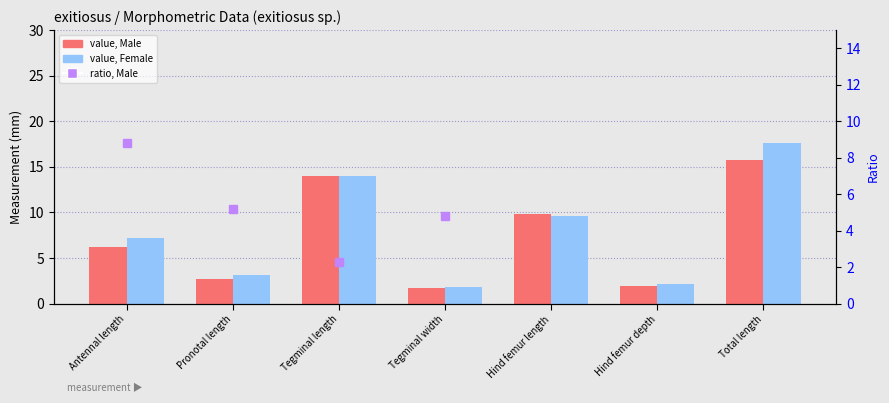

The value of Female (exitiosus) at Hind femur depth is 2.1. True or false?

True